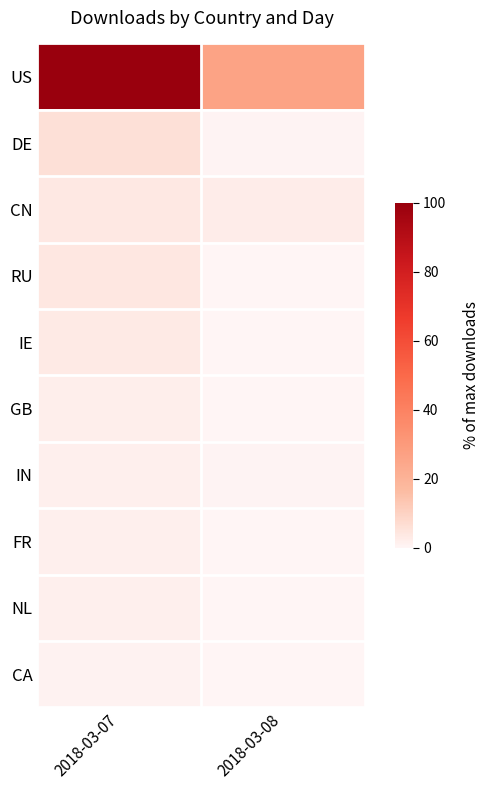

Which series has the widest spread of values?

US